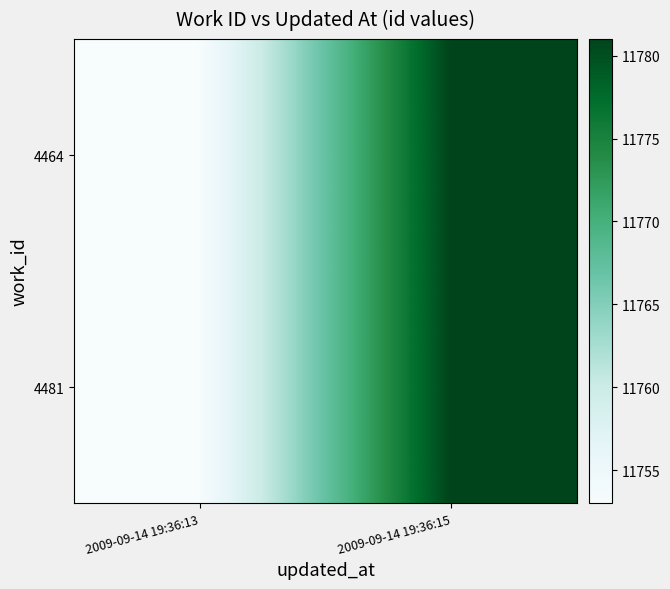

Count the number of categories in the chart.

2